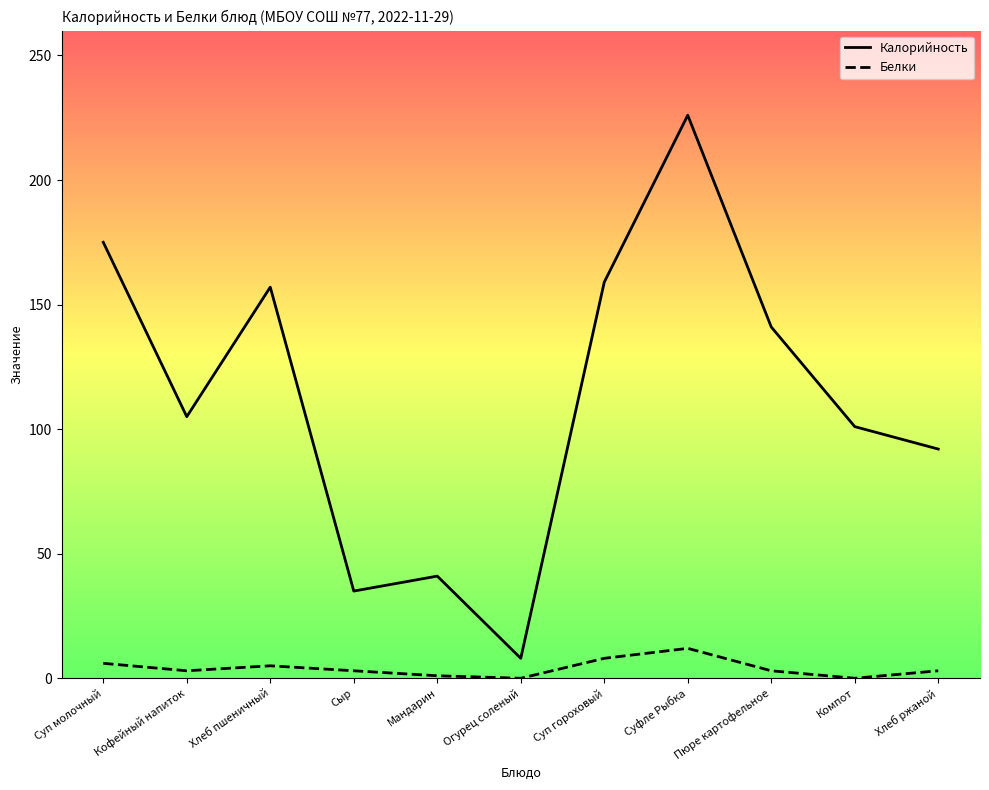

At which category does Калорийность reach its first local peak?

Хлеб пшеничный